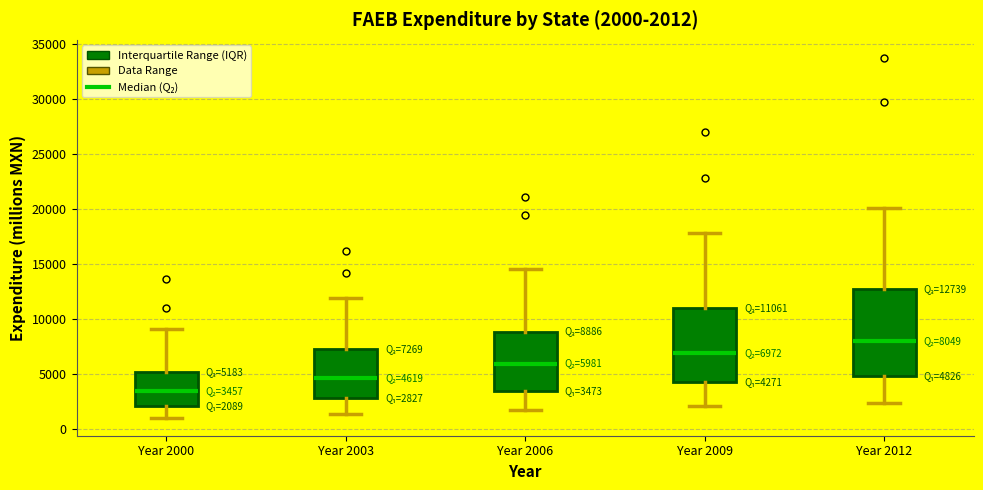

Which box's median line is the lowest?

Year 2000